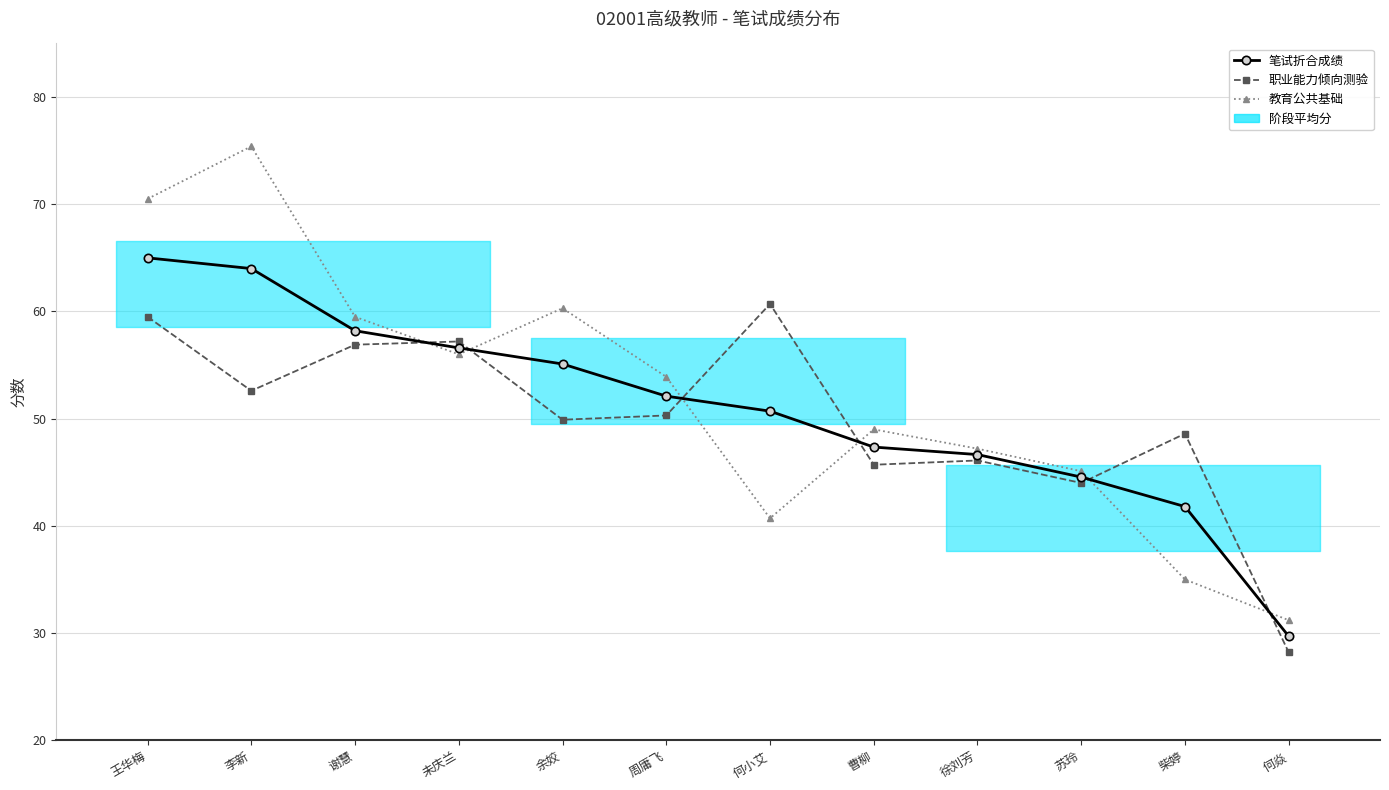

What is the difference between the maximum and minimum values in the 教育公共基础 series?

44.2